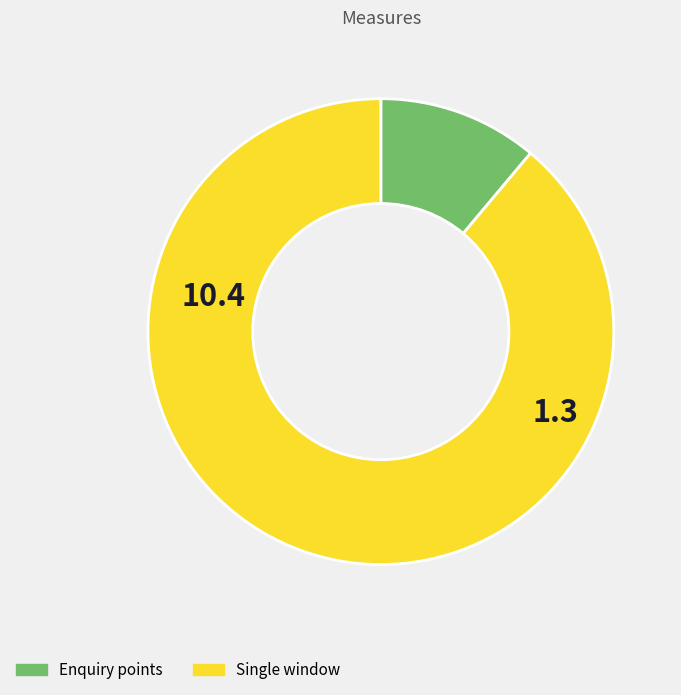

True or false: Enquiry points accounts for 19% of the total.

False